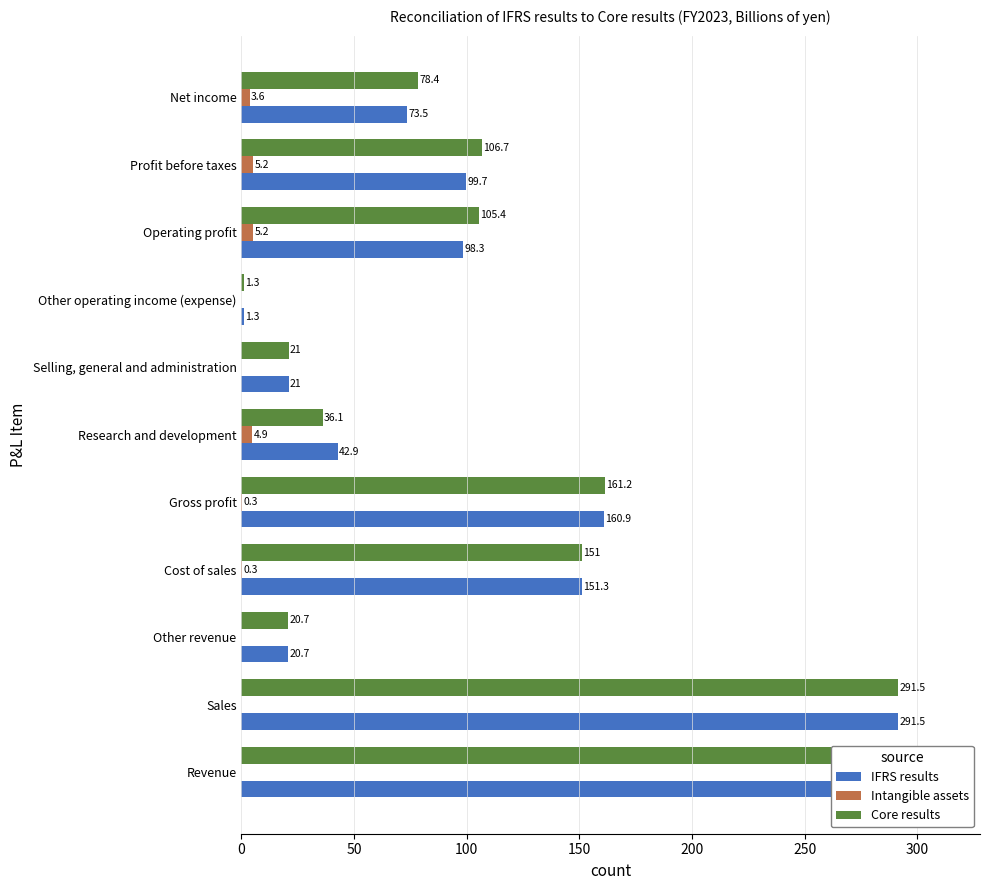

Does the chart contain stacked bars?

No